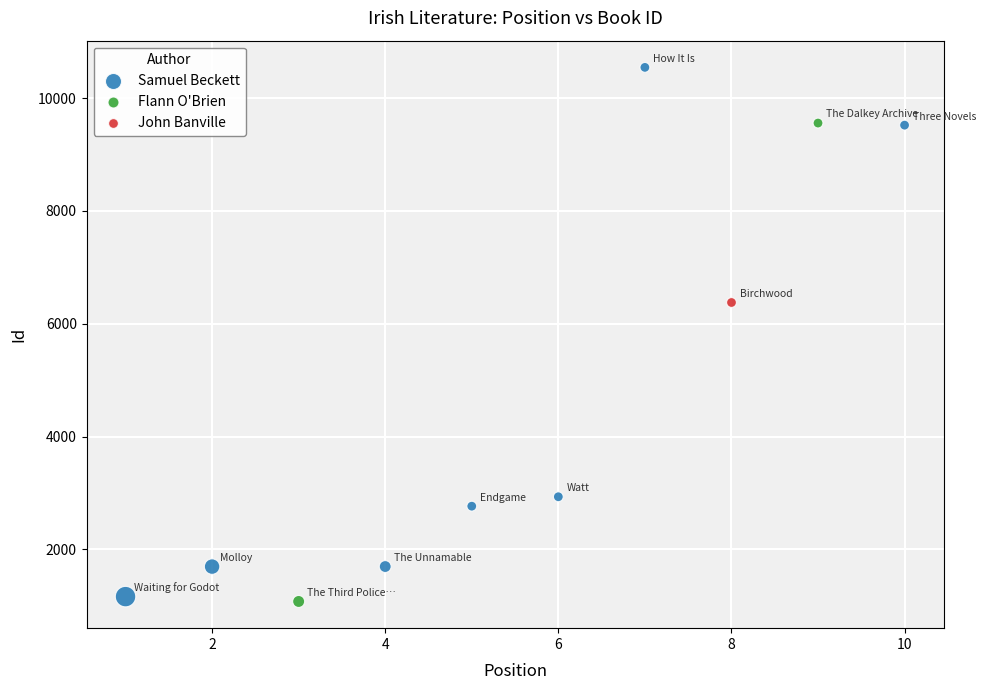

Which series reaches the maximum Y coordinate?

Samuel Beckett